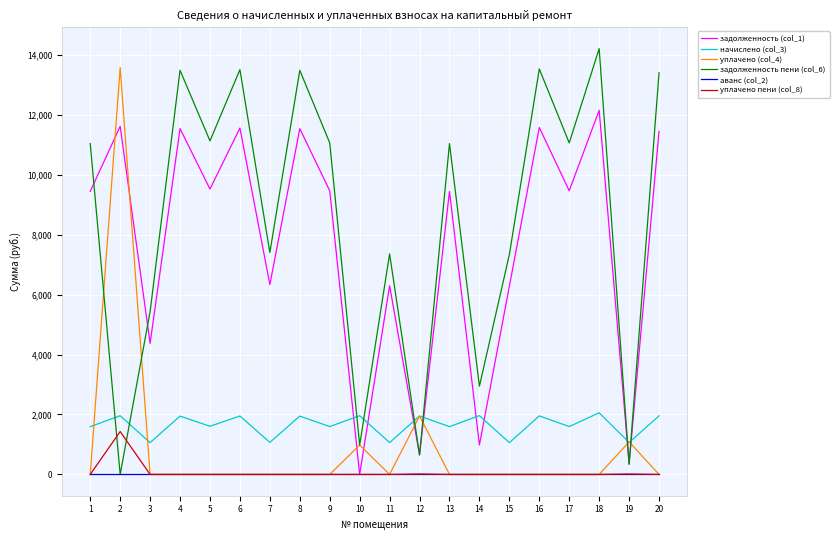

What is the total value across all series at 14?

5889.3